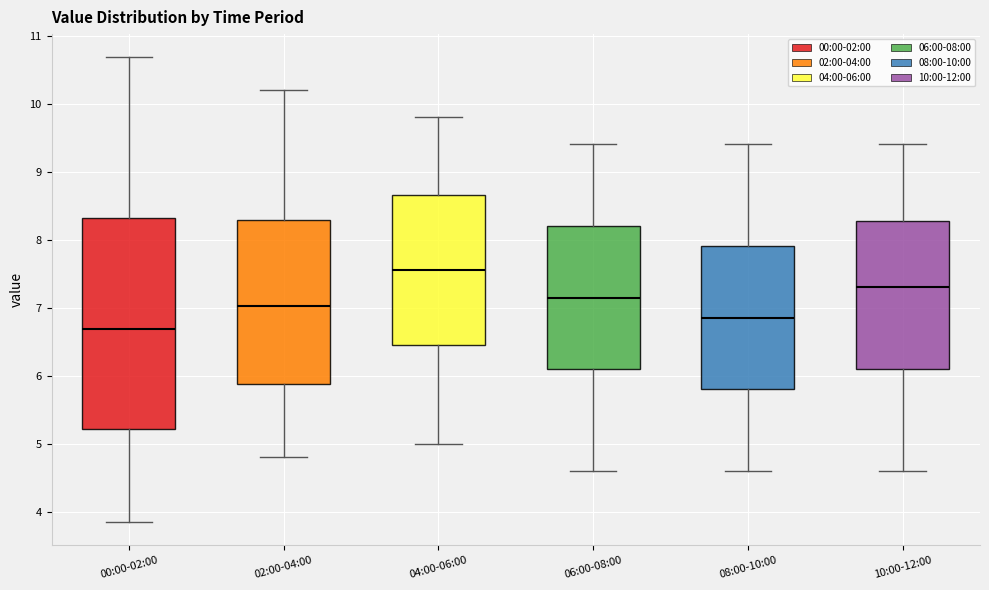

Which box has the lowest median line?

00:00-02:00